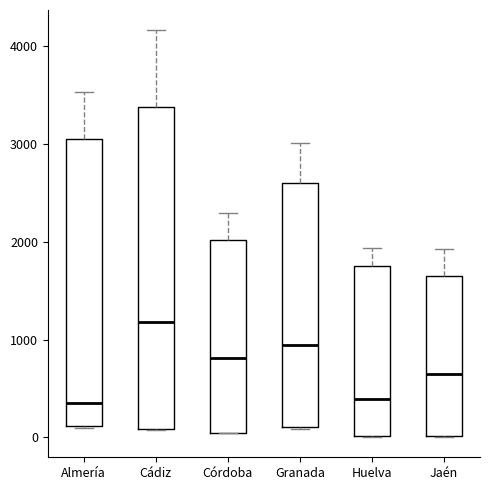

Where does the upper whisker of the box for Jaén end on the y-axis? The values are not printed on the chart, so give them approximately, as read against the axis.

1900